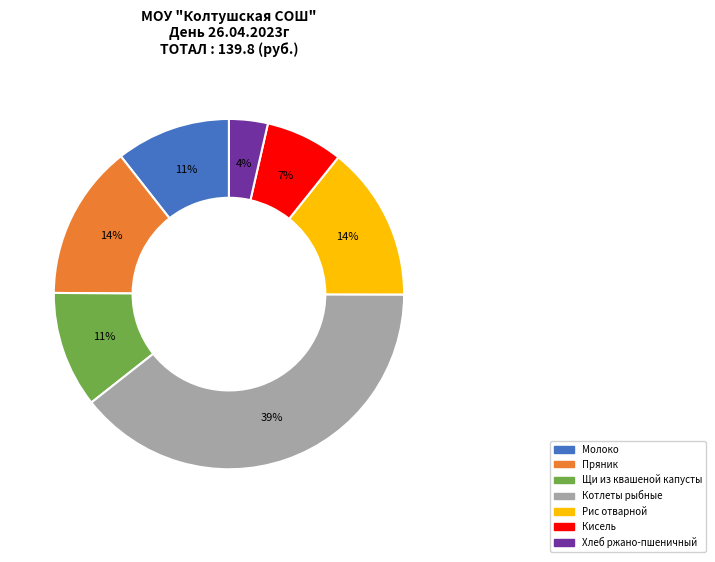

Does Котлеты рыбные represent more than half of the total?

No